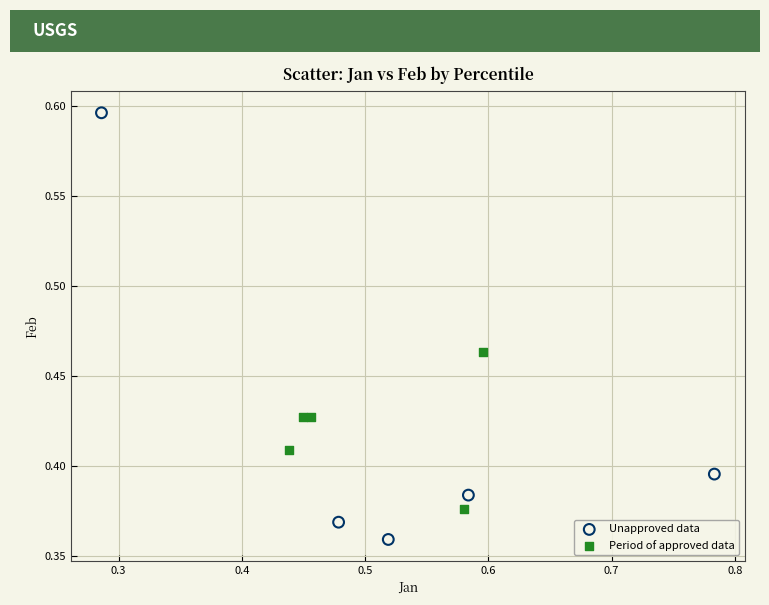

Which series reaches the maximum Y coordinate?

Unapproved data